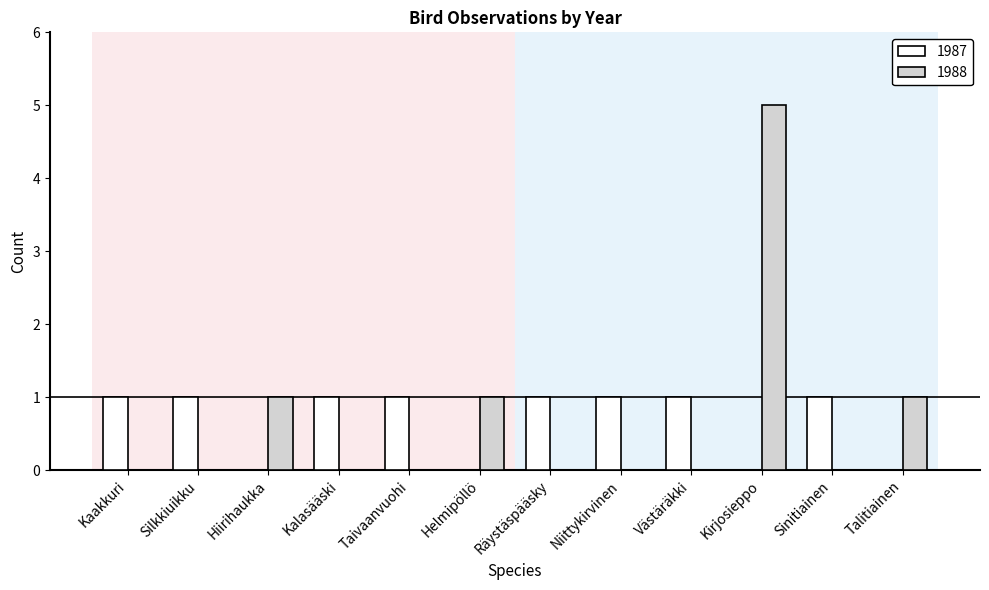

Which series has the widest spread of values?

1988